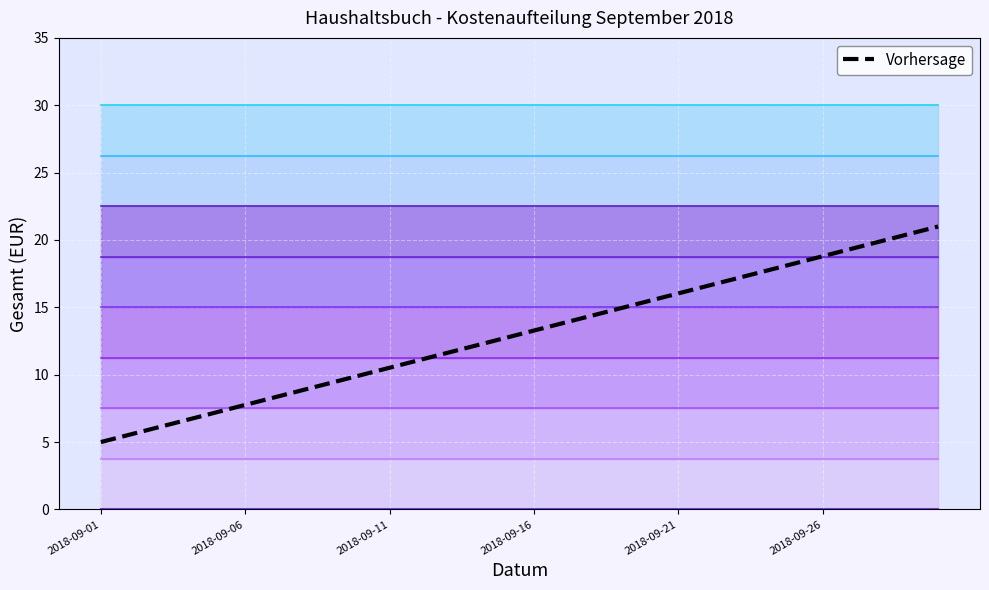

What is the smallest value displayed?

5.0